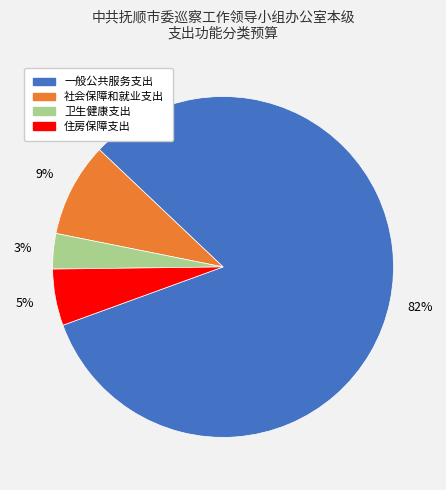

Do 住房保障支出 and 一般公共服务支出 together represent more than half of the pie?

Yes